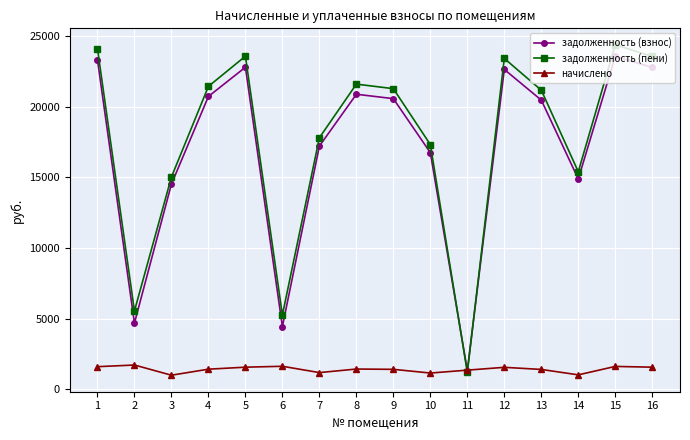

What is the value of the начислено point at the 10th from the left?

1150.9